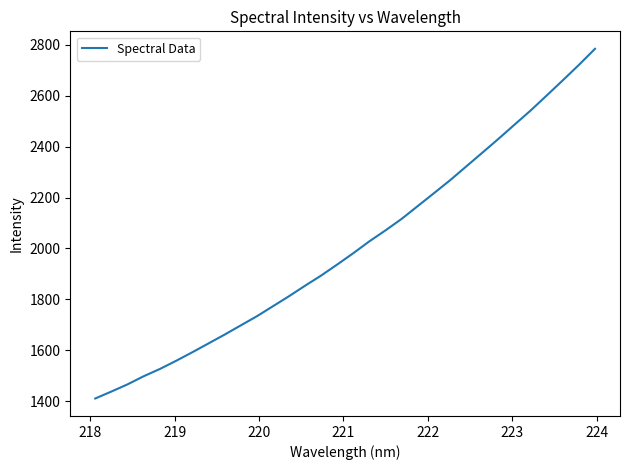

What is the minimum value shown in the chart?

1410.7